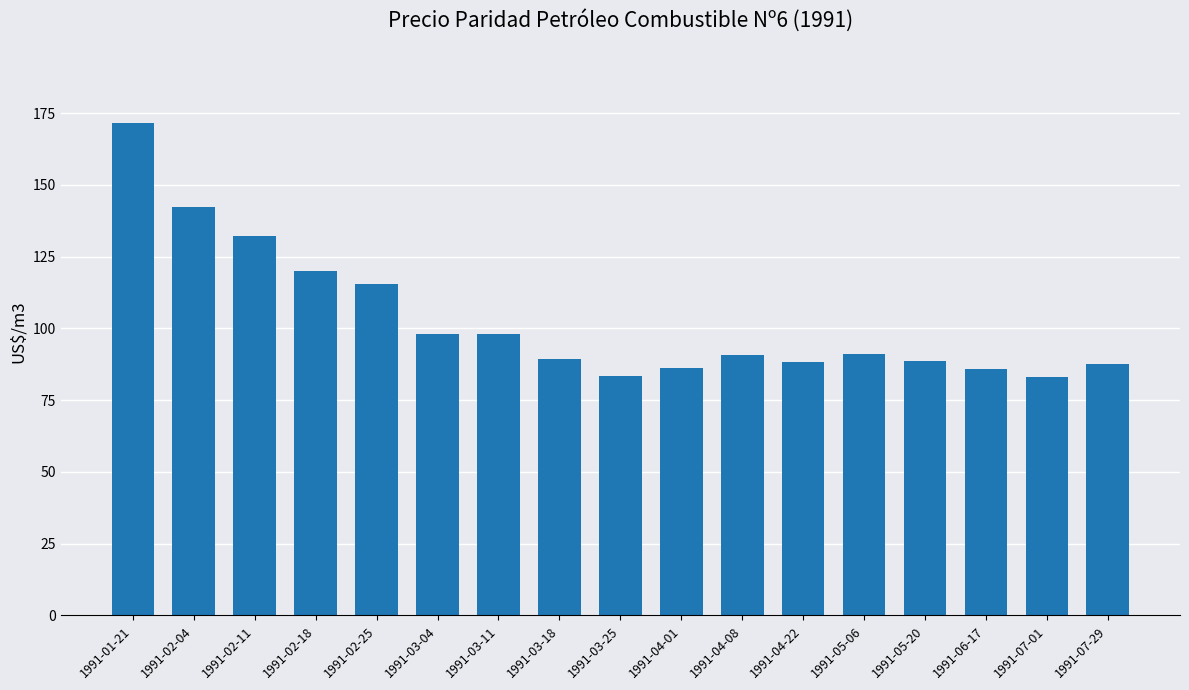

What is the average value?

103.0